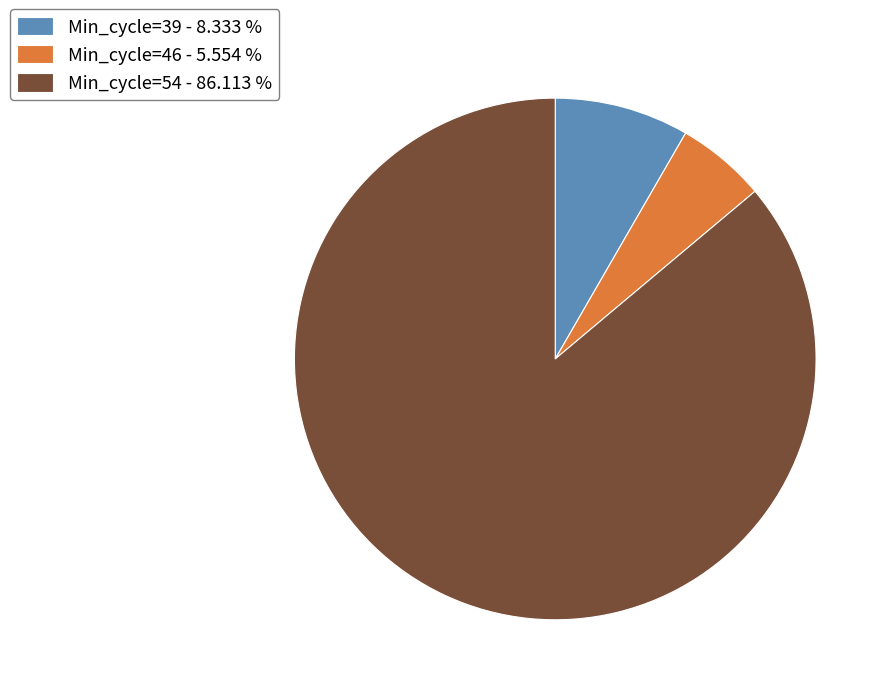

How many slices are in this pie chart?

3